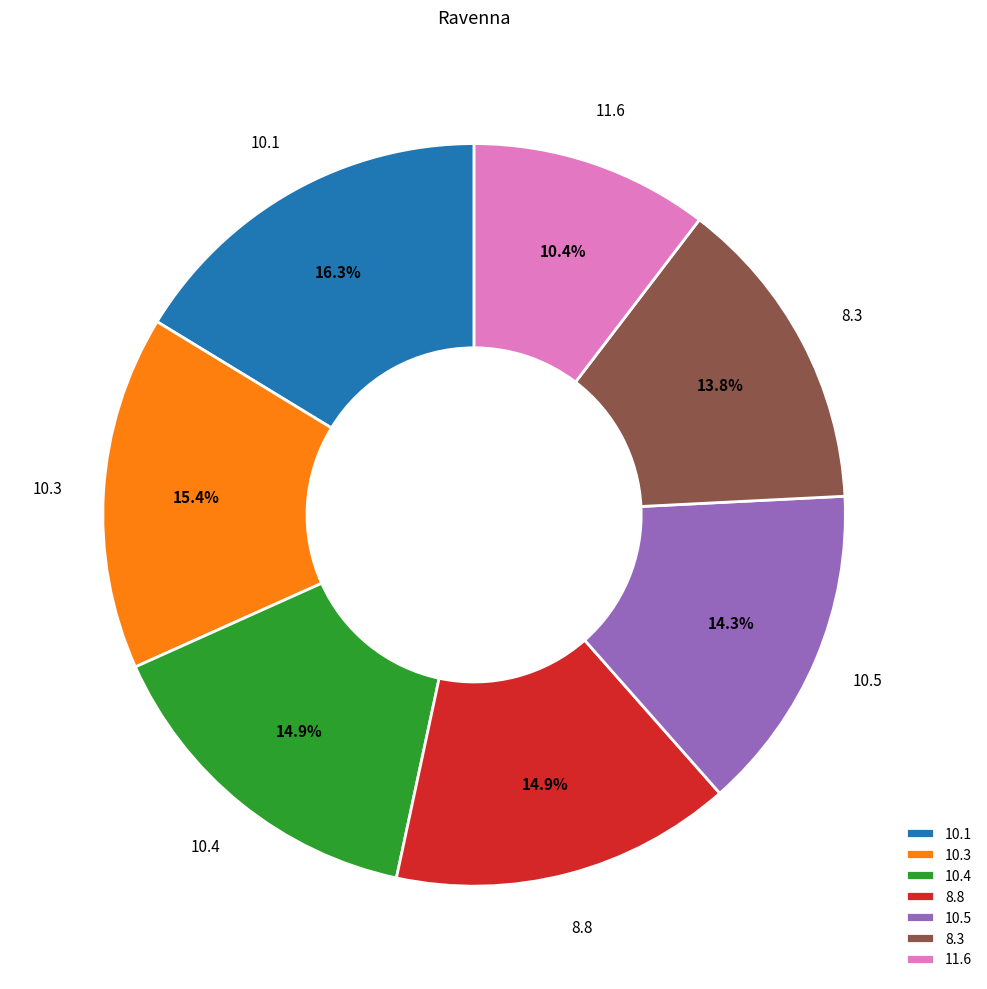

Is 8.3 the majority of the pie?

No